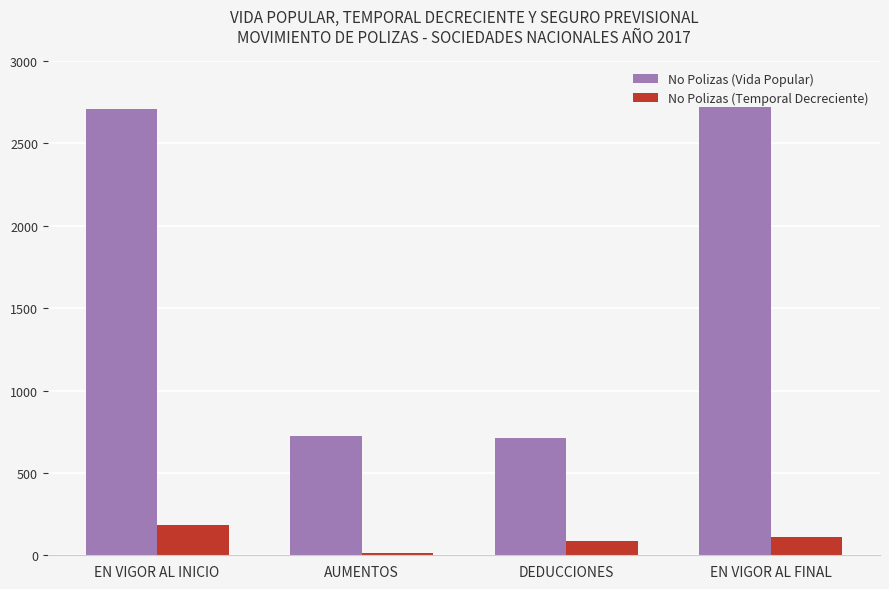

What is the difference between the No Polizas (Temporal Decreciente) values at DEDUCCIONES and EN VIGOR AL FINAL?

26